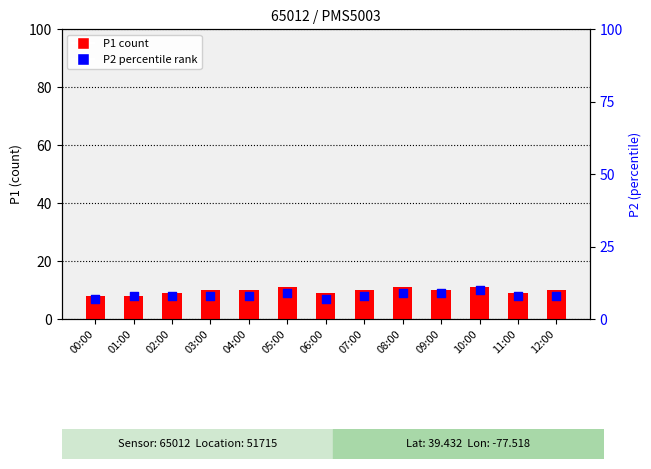

At how many categories does at least one series exceed 7?

13